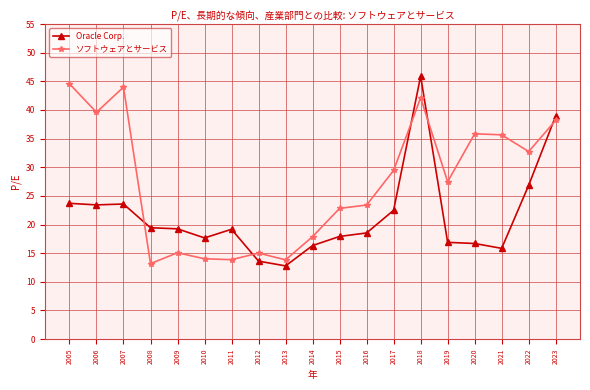

Is this an area chart (filled region under the line)?

No